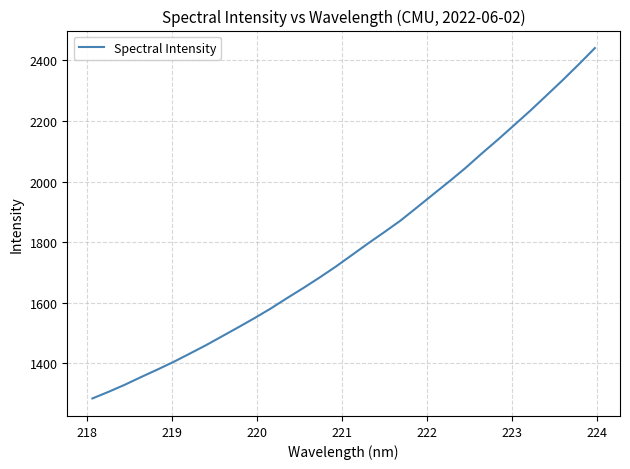

What is the difference between the maximum and minimum values?

1156.7